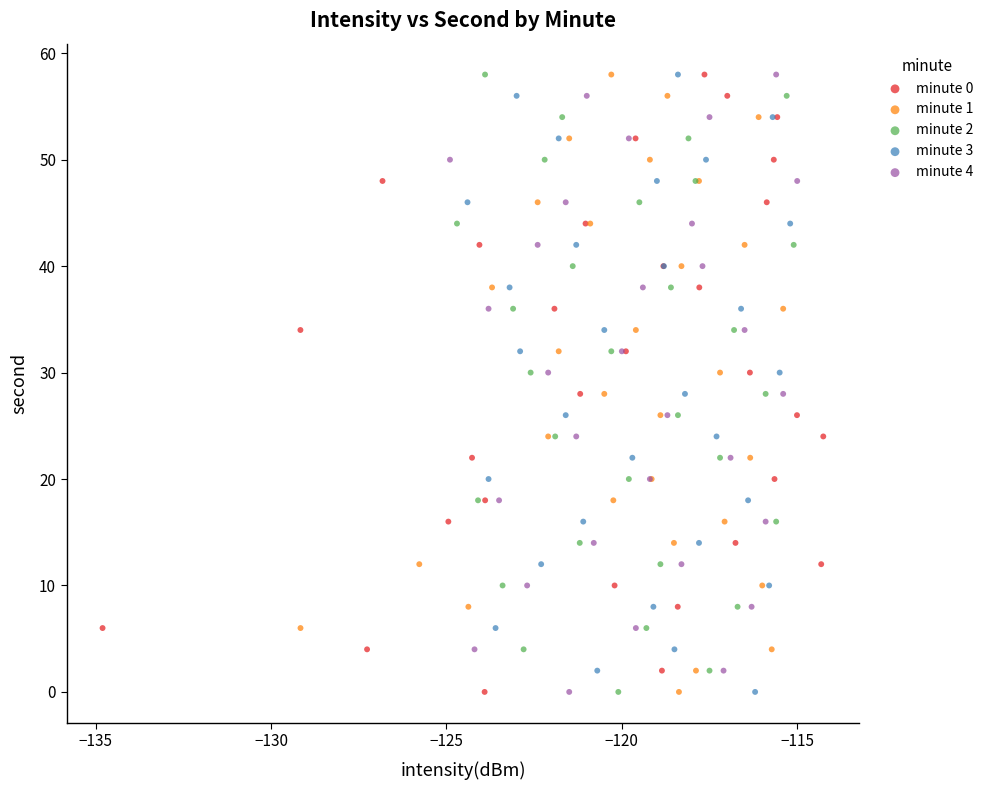

What are all the series names shown in the legend?

minute 0, minute 1, minute 2, minute 3, minute 4